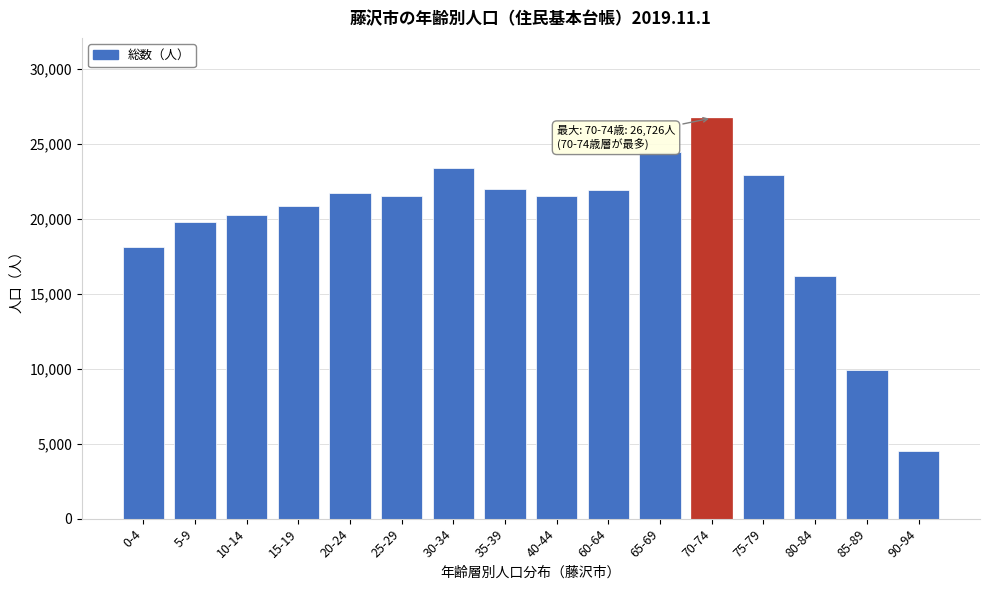

What value does the data have at 85-89, to the nearest 10?

9920